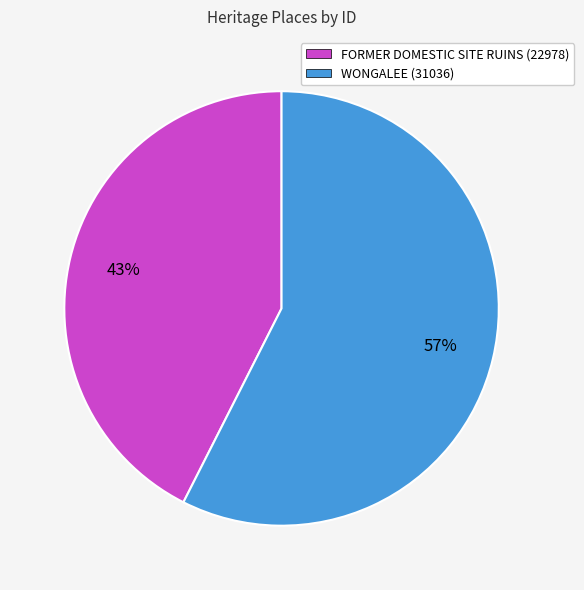

Which slice is the largest?

WONGALEE